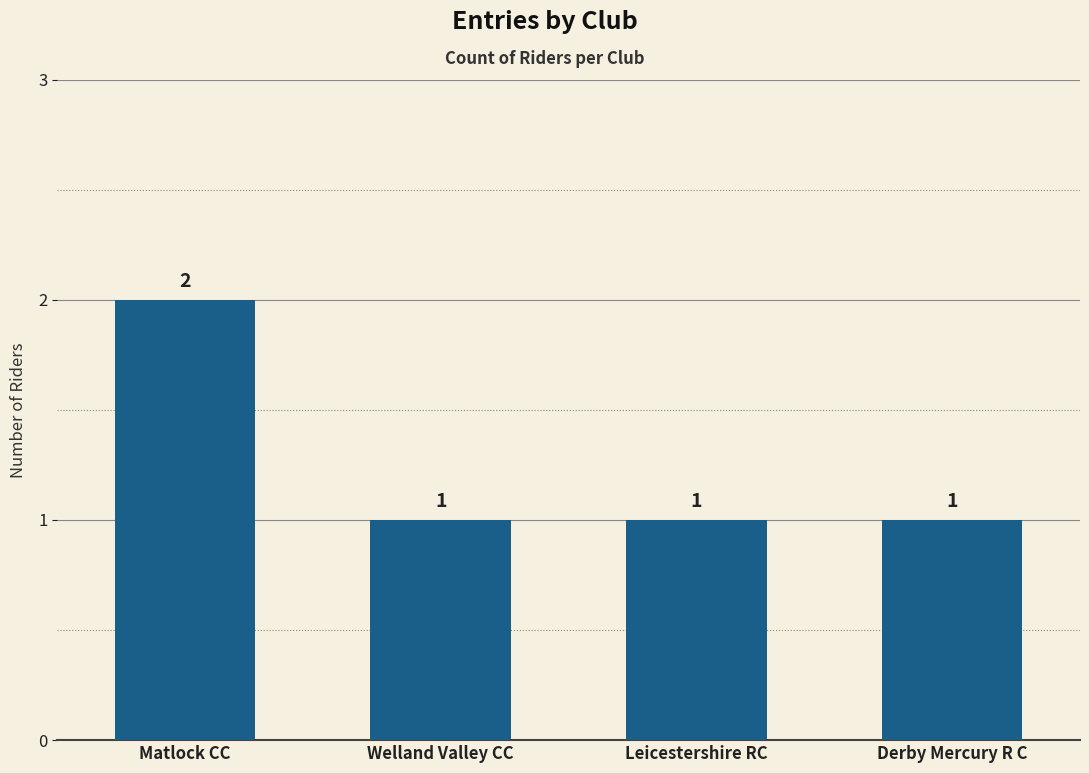

What is the label of the 3rd bar from the right?

Welland Valley CC